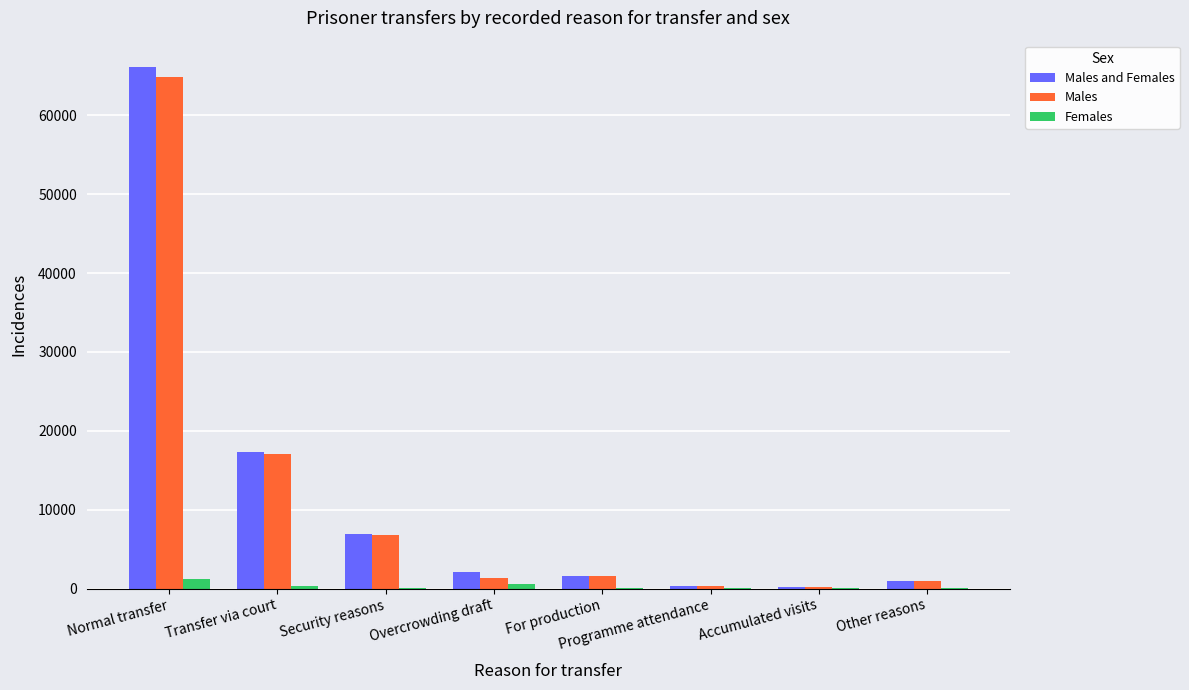

What is the sum of all Females values?

2553